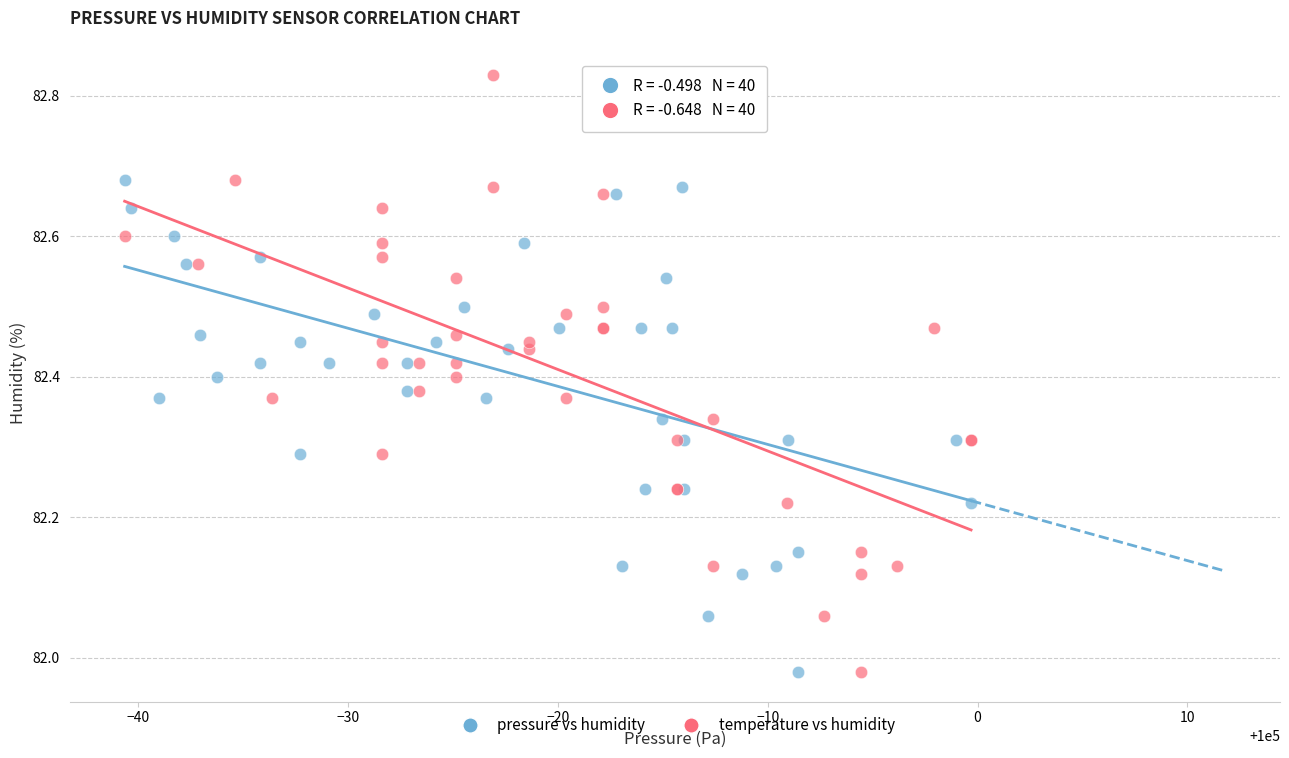

What are all the series names shown in the legend?

pressure vs humidity, temperature vs humidity